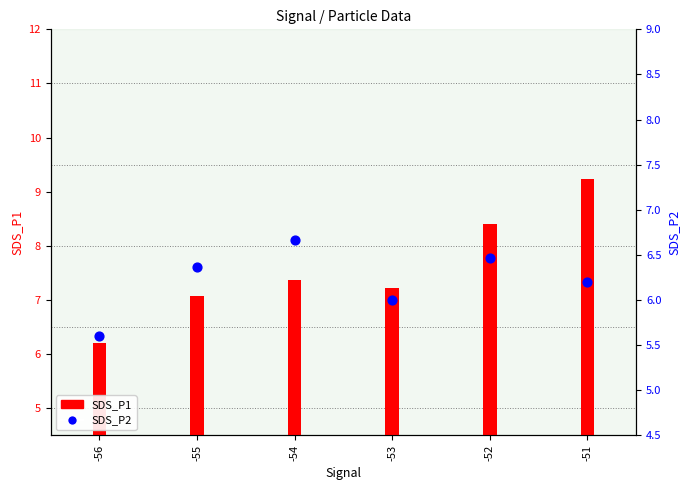

Which has a higher value, -52 or -55?

-52